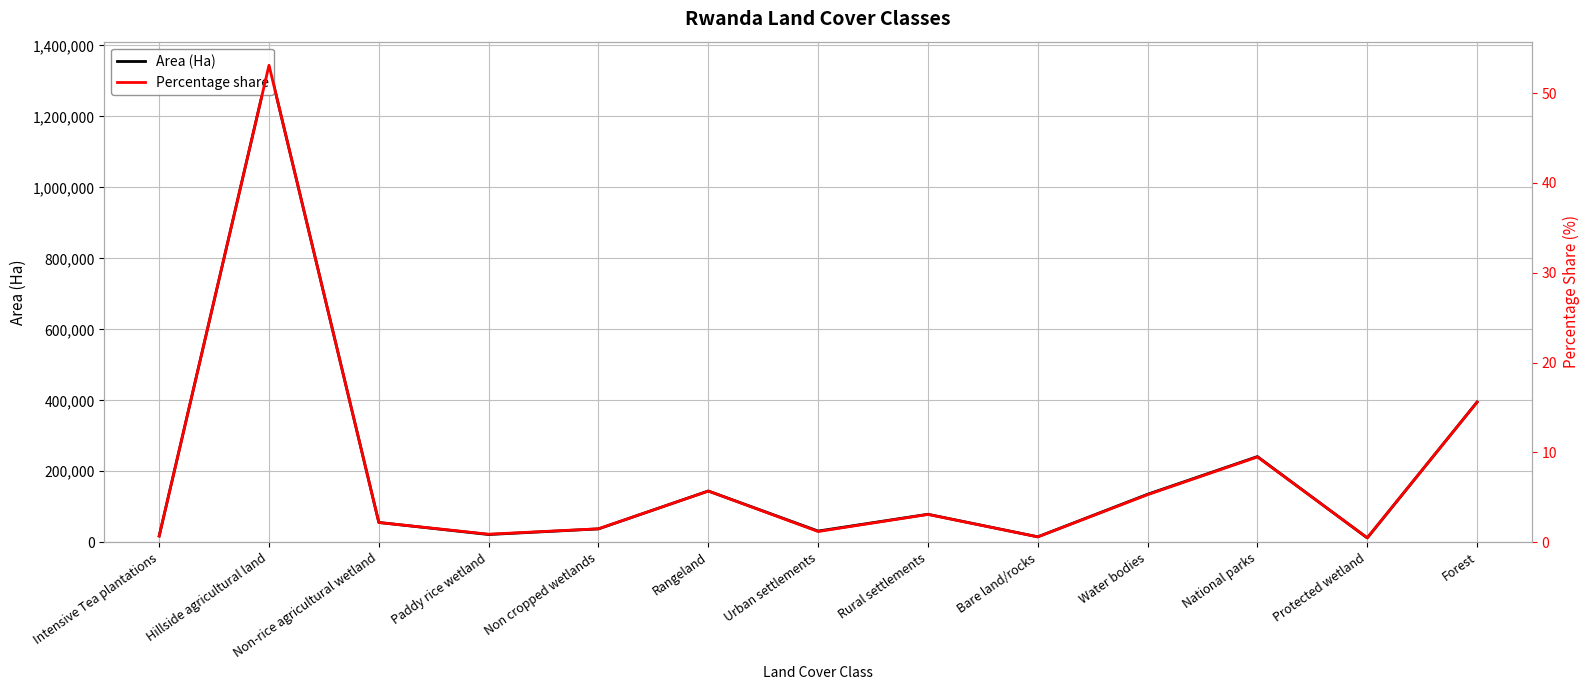

At which label does Percentage share first exceed 2?

Hillside agricultural land